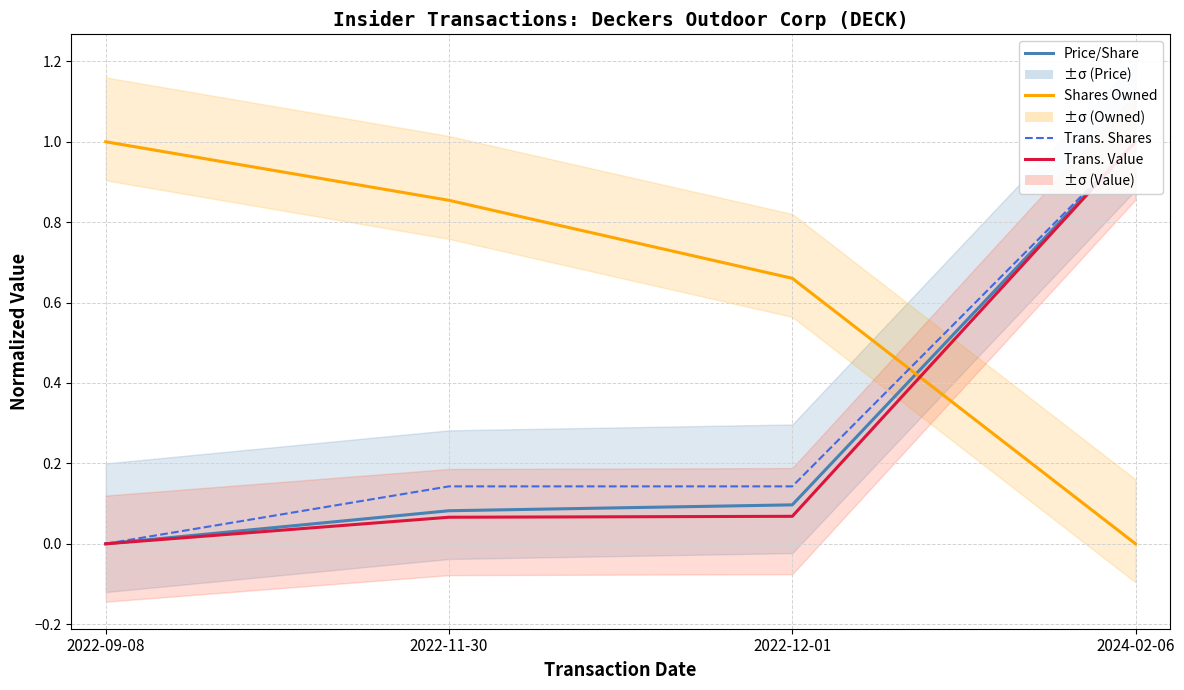

Between 2022-12-01 and 2024-02-06, which series saw the biggest shift?

Trans. Value